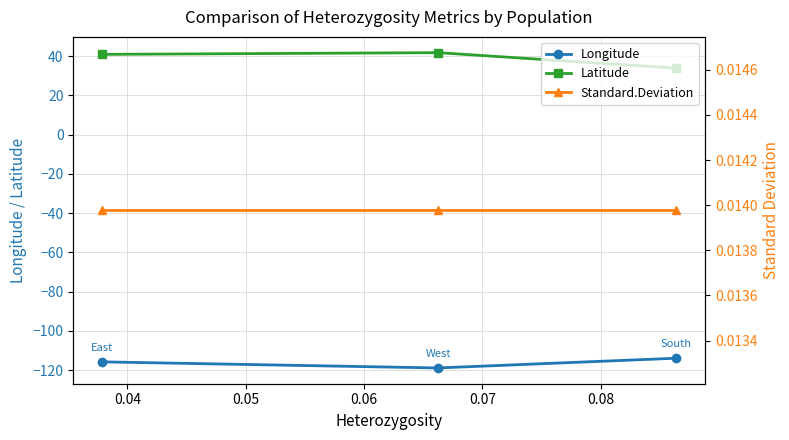

Does the chart have visible grid lines?

Yes